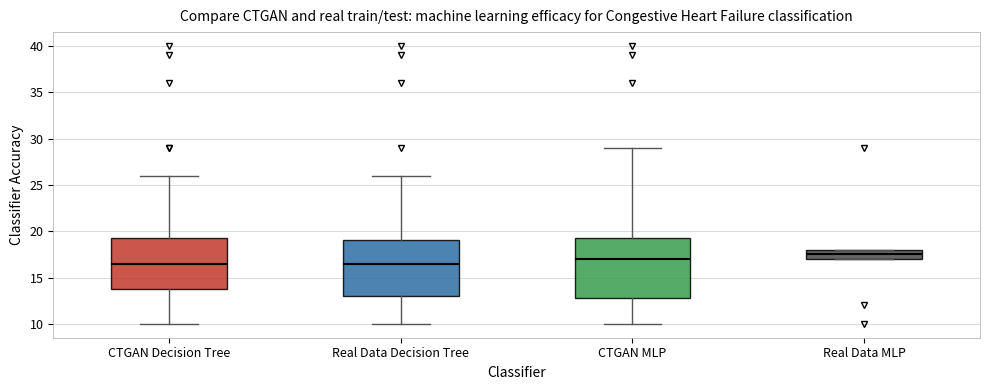

Where does the median line of the box for CTGAN MLP sit on the y-axis? The values are not printed on the chart, so give them approximately, as read against the axis.

17.0